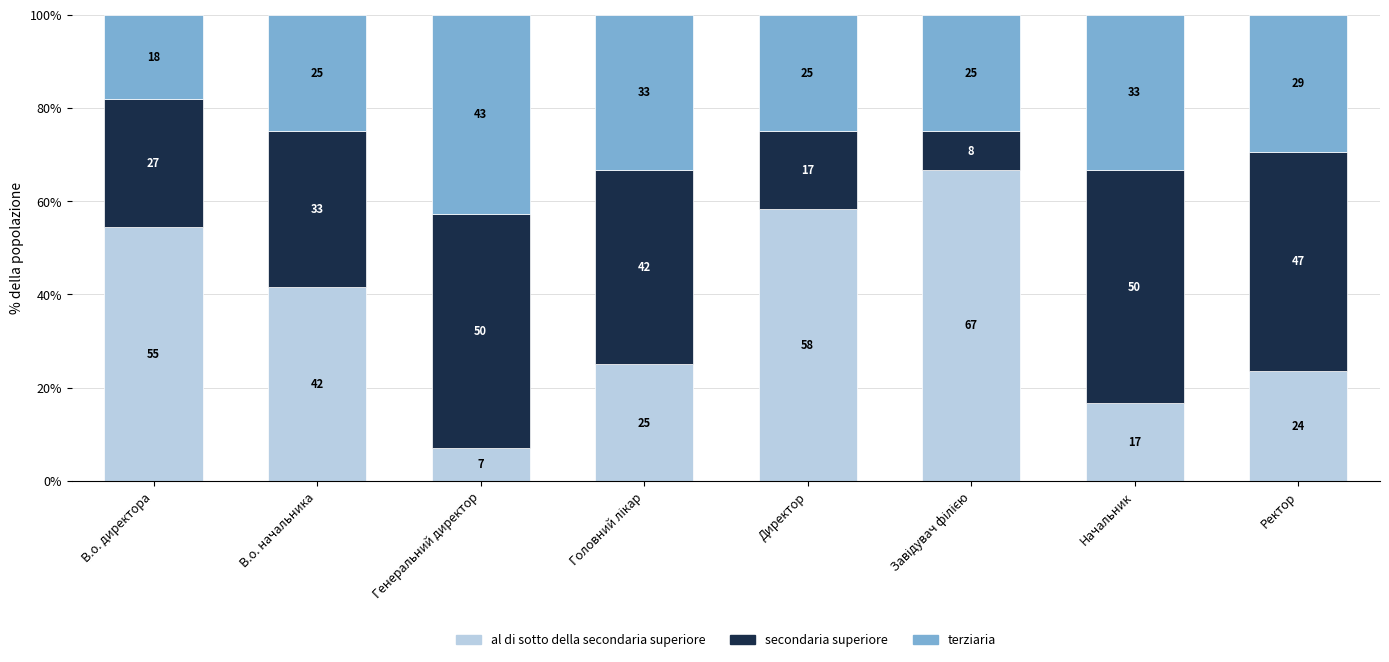

What are all the series names shown in the legend?

al di sotto della secondaria superiore, secondaria superiore, terziaria